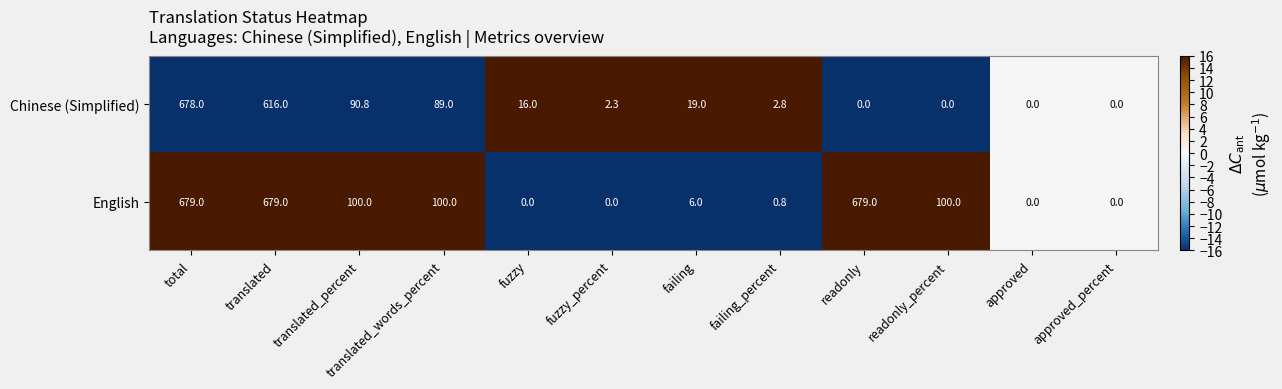

How many categories are shown in the chart?

12